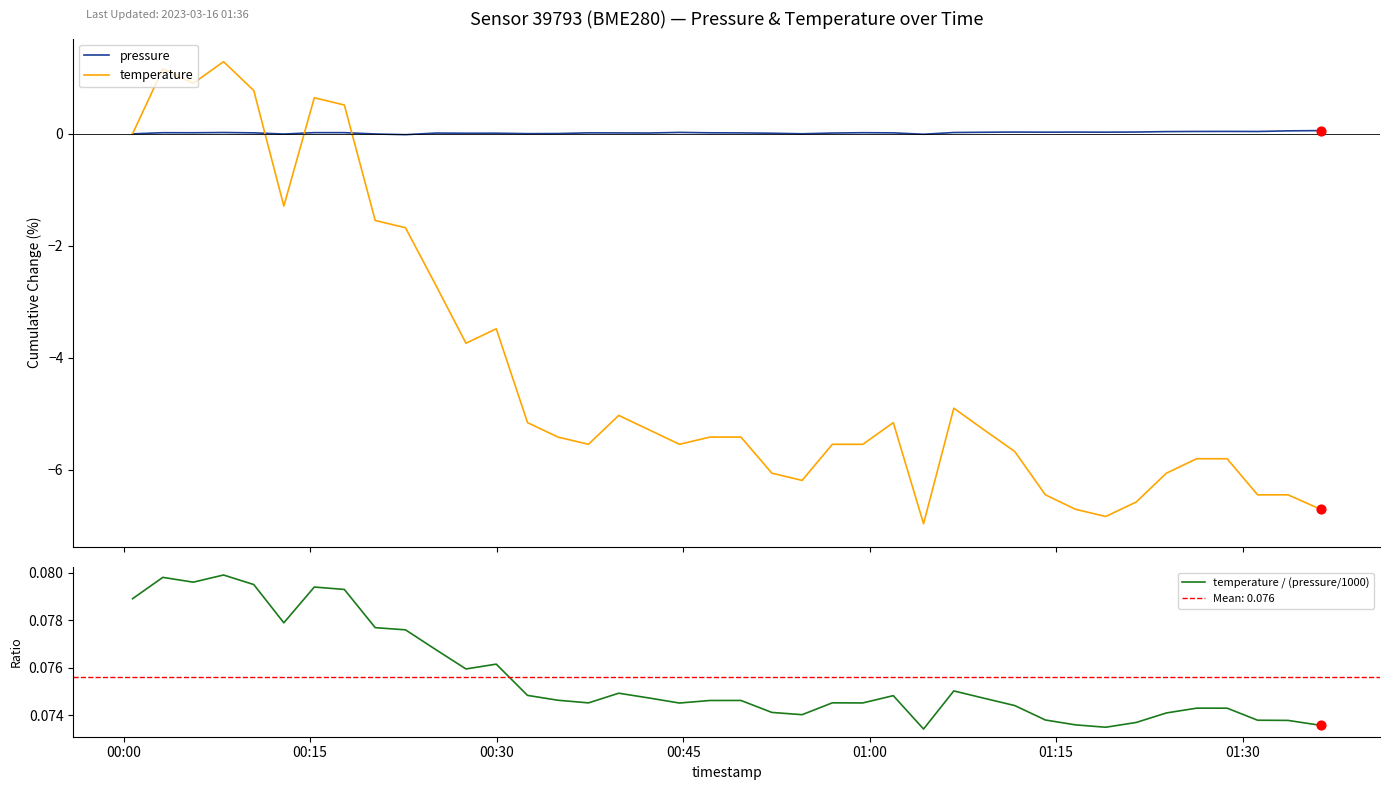

What is the highest value of the temperature series?

1.3